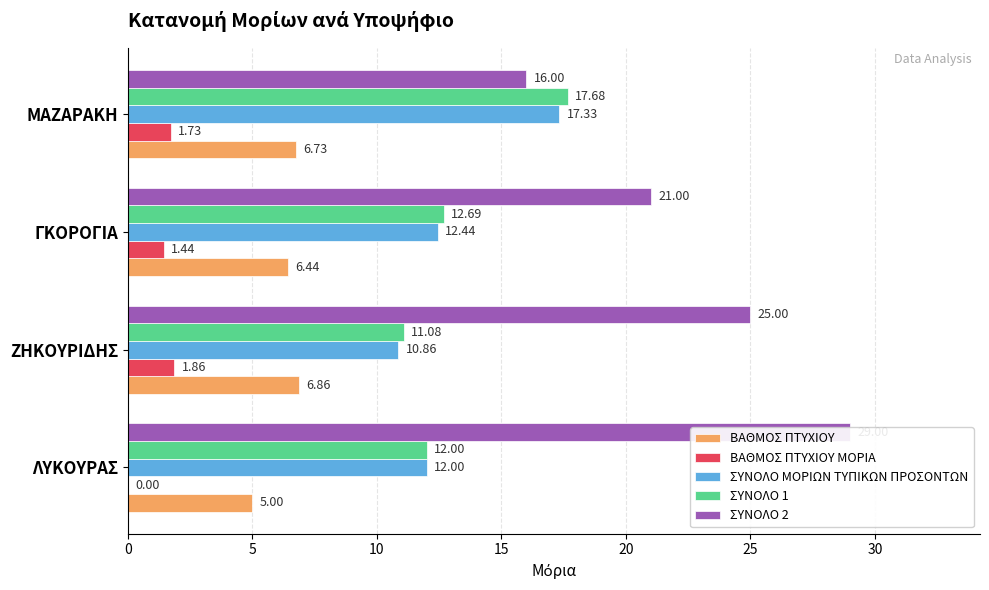

Is it true that ΣΥΝΟΛΟ 1 equals 20.1 at ΛΥΚΟΥΡΑΣ?

False